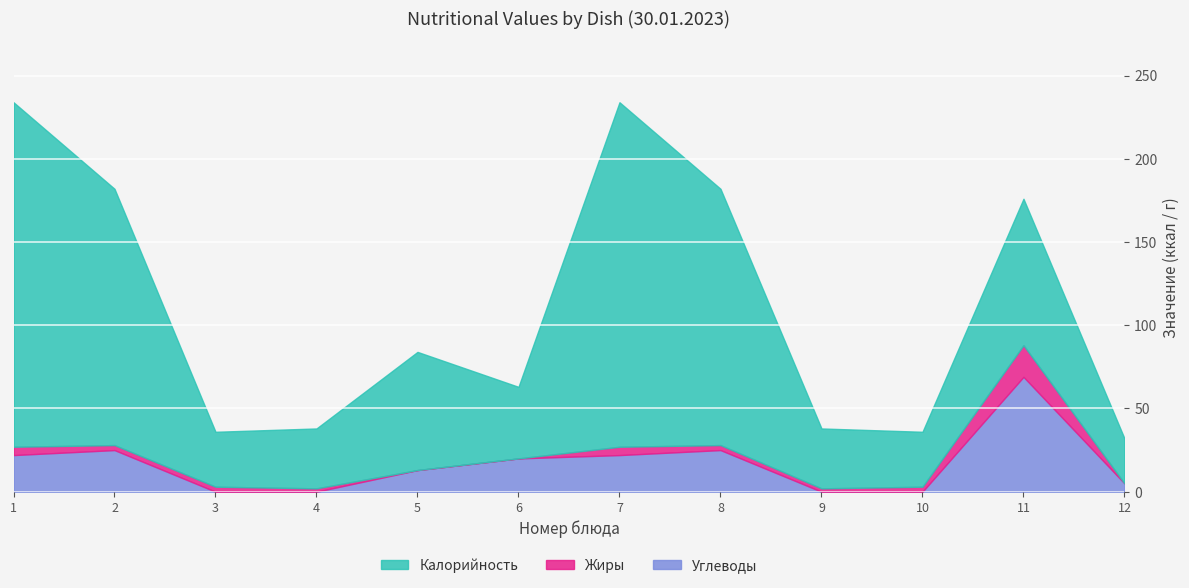

What is the highest value of the Углеводы series?

69